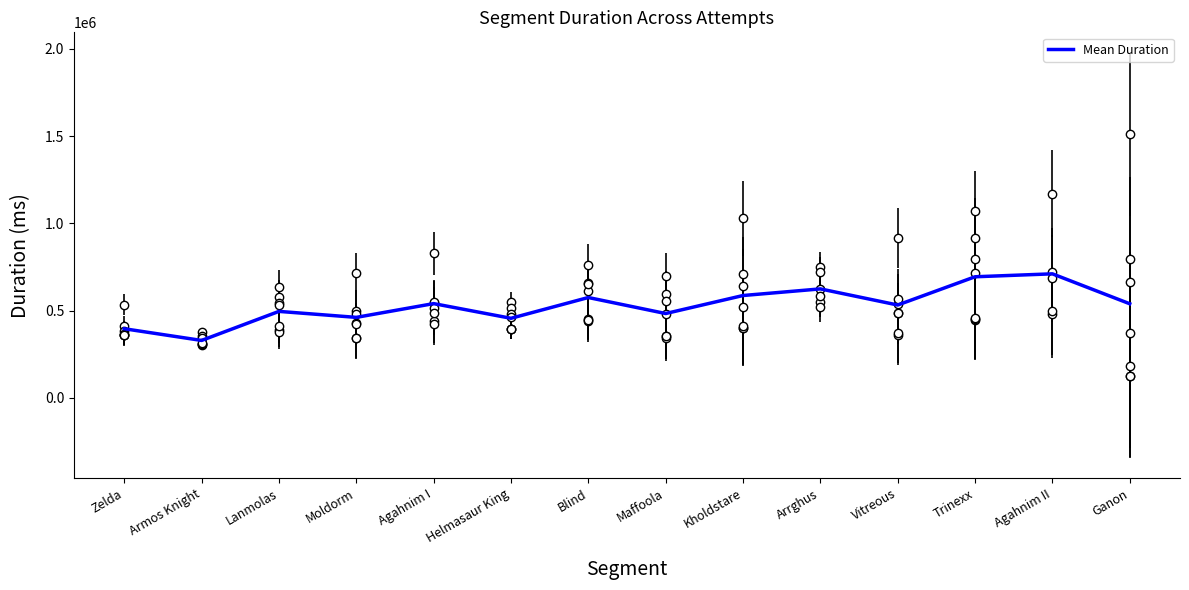

What is the label of the 2nd point from the left?

Armos Knight